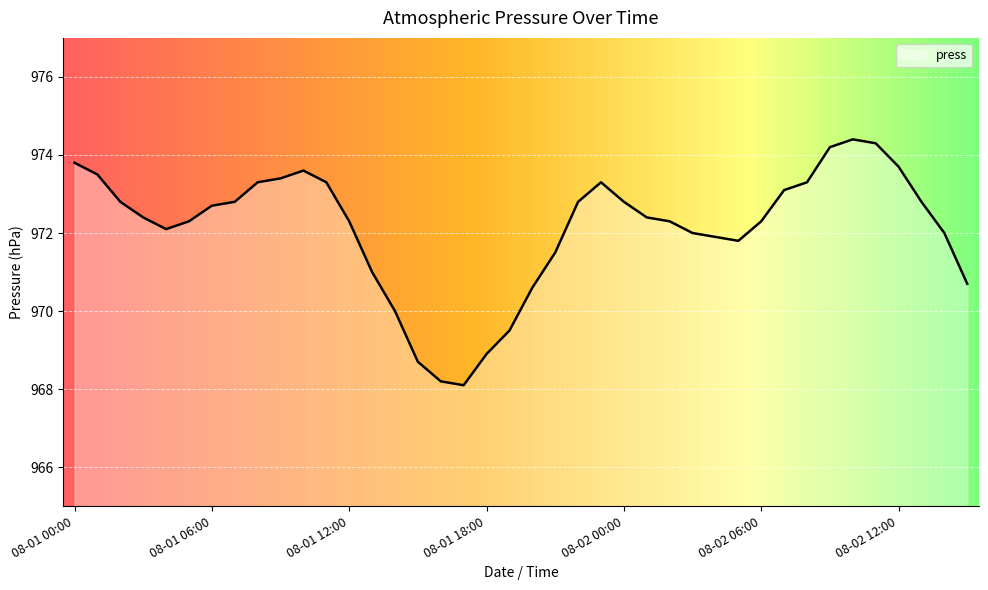

What is the difference between the second highest and minimum values?

6.2